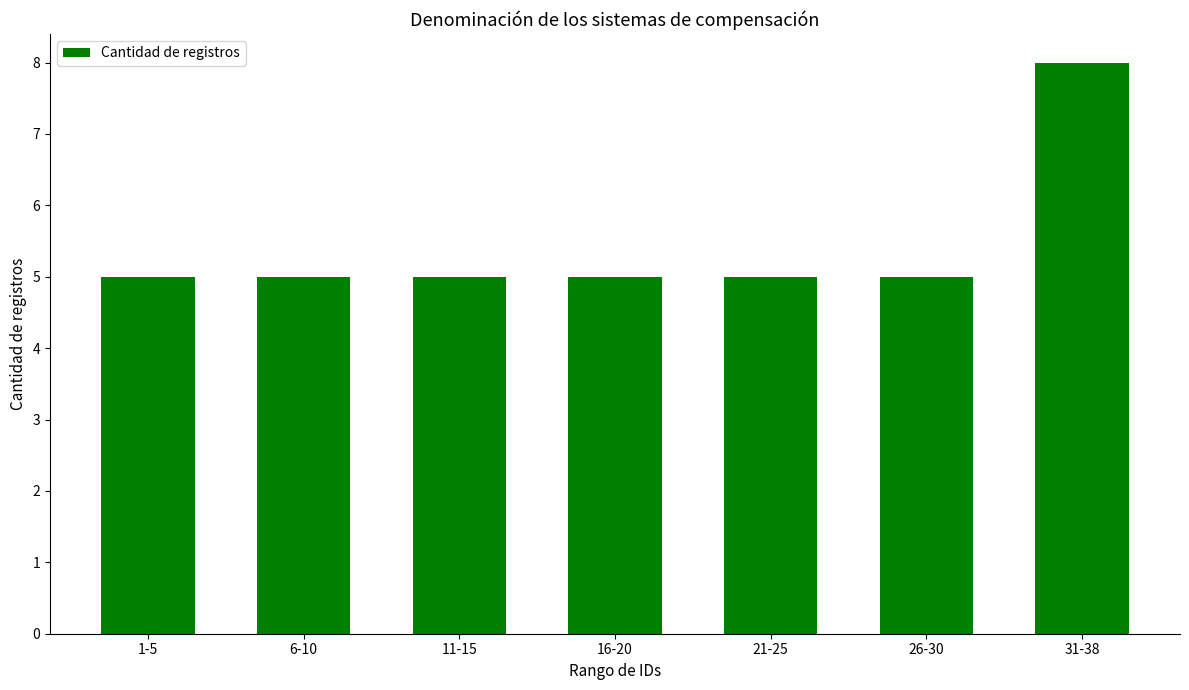

Which has a higher value, 31-38 or 16-20?

31-38